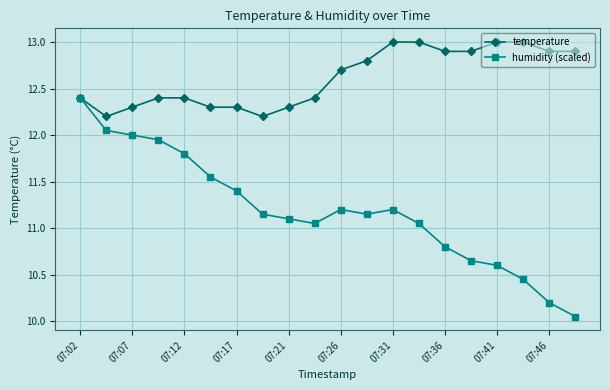

What is the value of the temperature point at the 16th from the left?

12.9